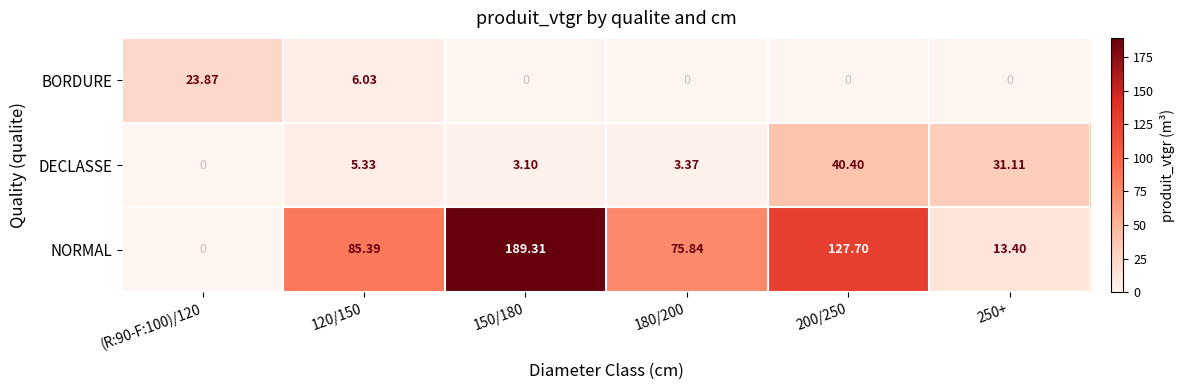

Which series has the largest total across all categories?

NORMAL